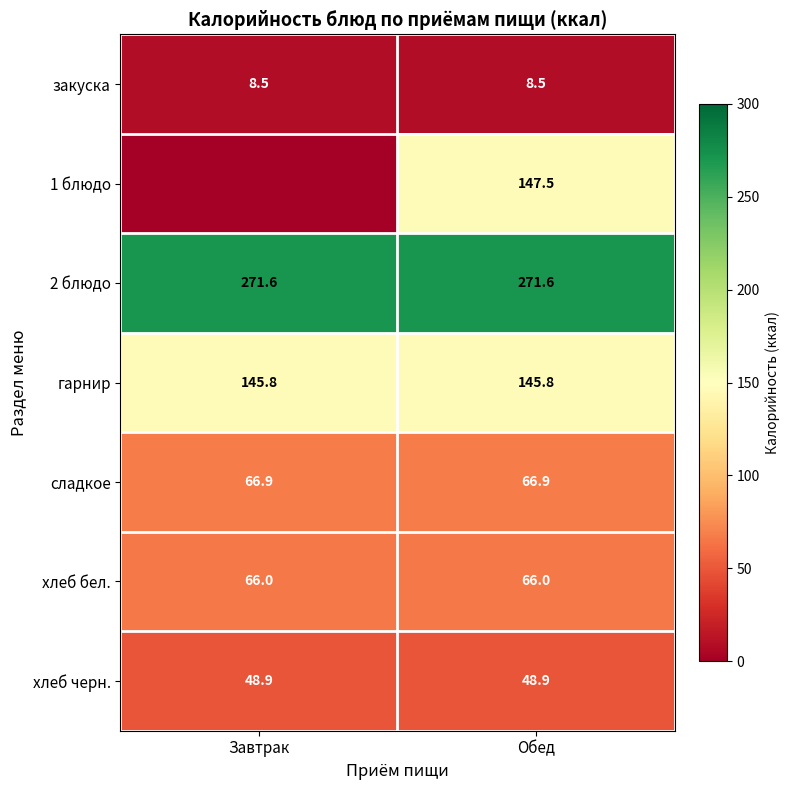

At Обед, list the series in order from largest to smallest.

2 блюдо, 1 блюдо, гарнир, сладкое, хлеб бел., хлеб черн., закуска